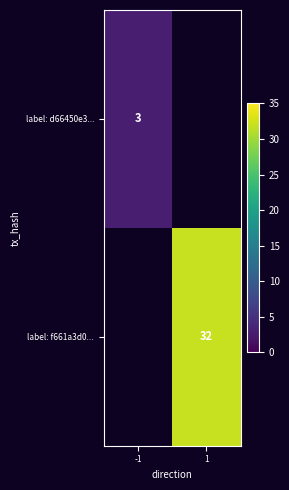

Between 1 and -1, which is larger?

-1